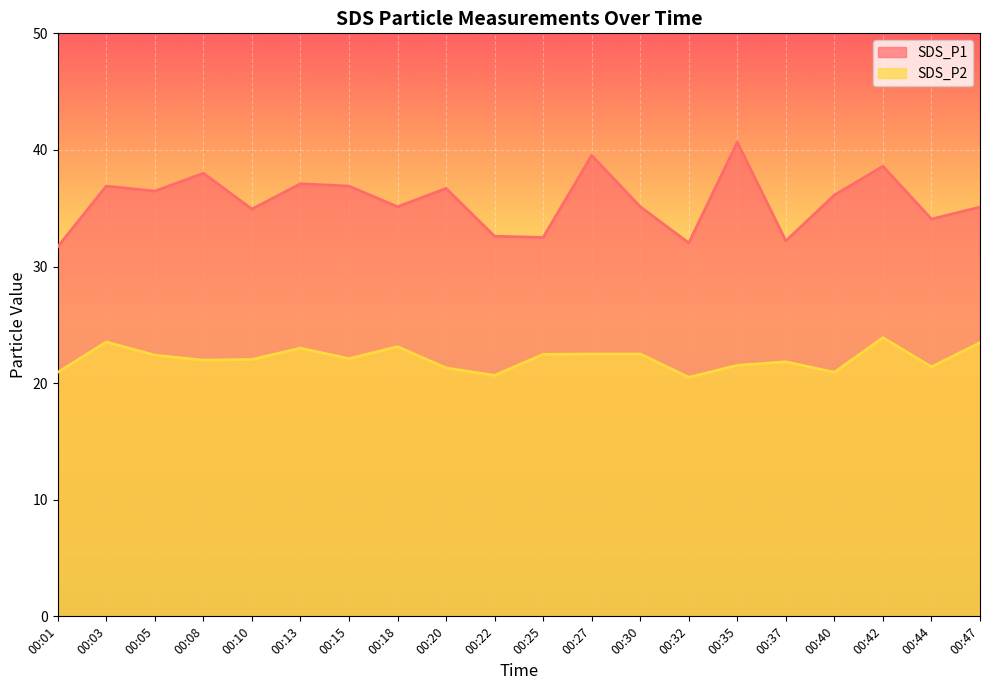

At how many categories does at least one series exceed 37?

5